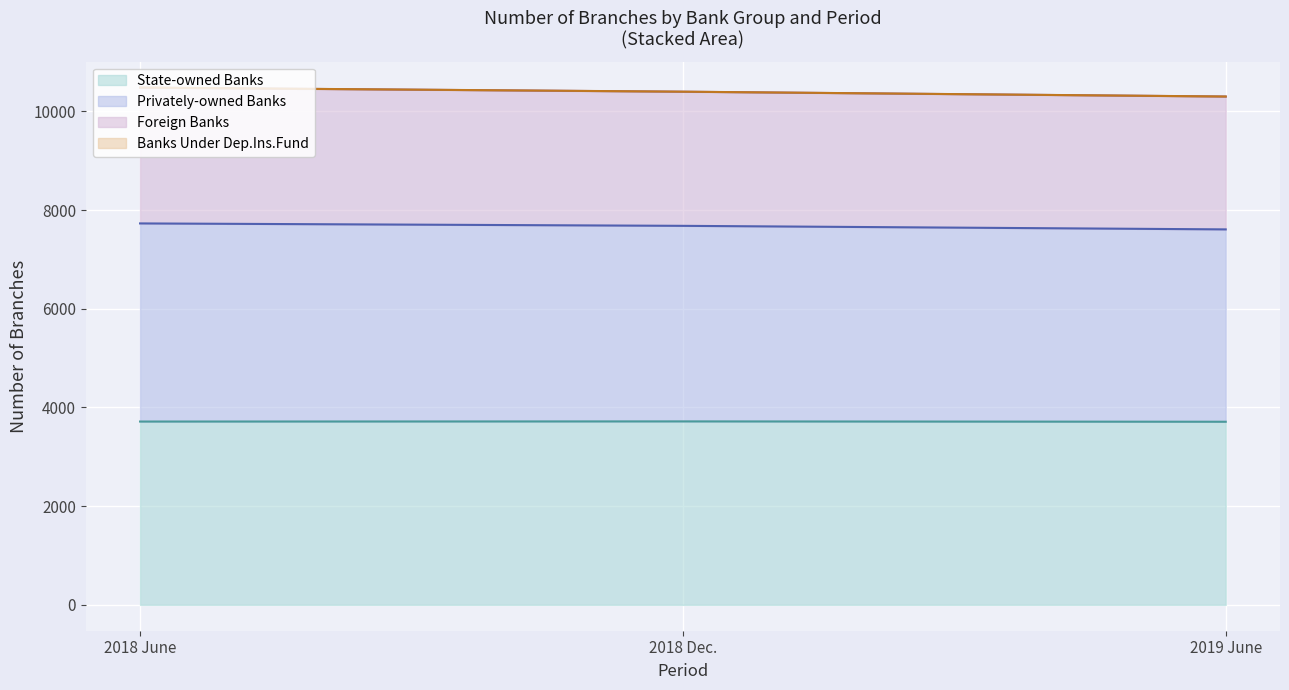

What is the average value of the Banks Under Dep.Ins.Fund (line) series?

10395